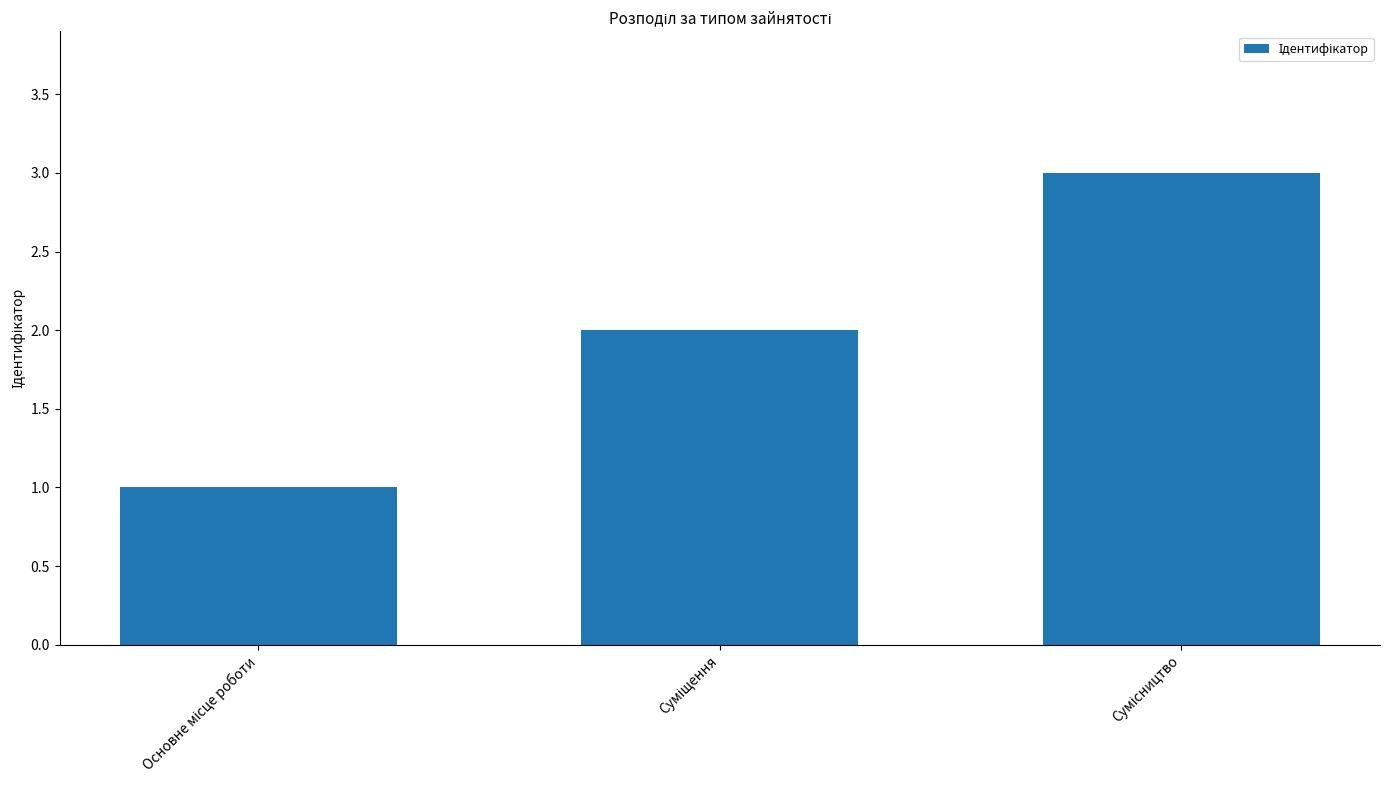

What is the greatest value displayed?

3